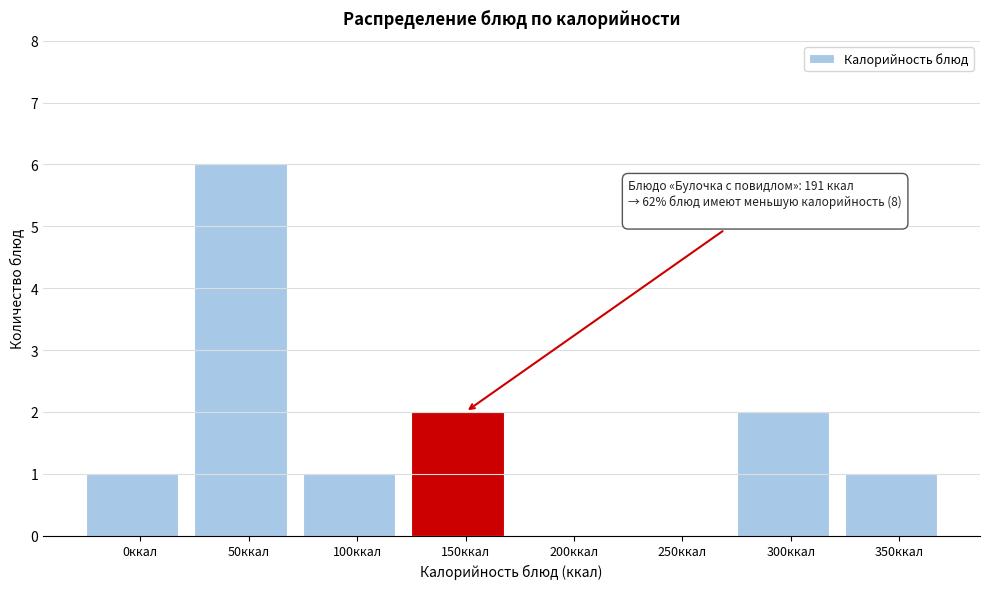

Reading right to left, transcribe all the data shown in this chart.

350ккал=1	300ккал=2	250ккал=0	200ккал=0	150ккал=2	100ккал=1	50ккал=6	0ккал=1